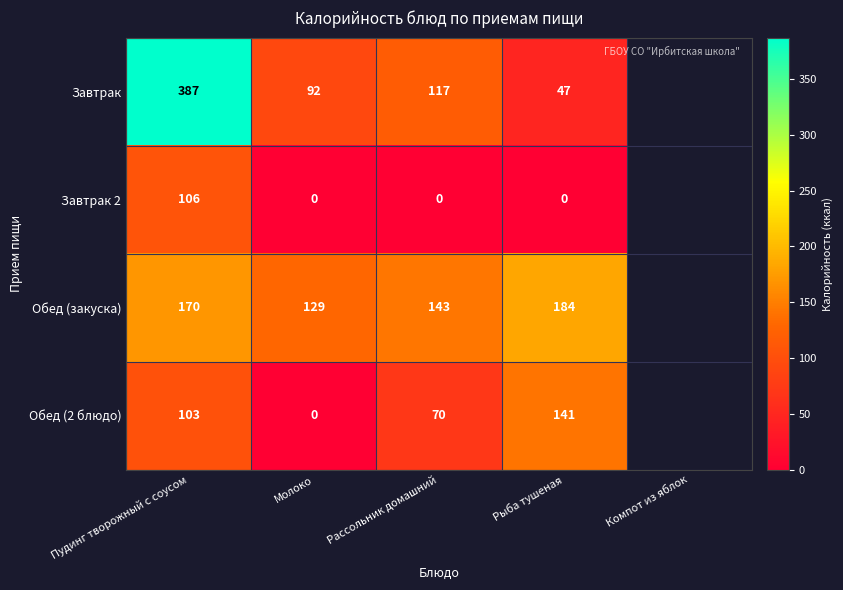

True or false: Завтрак 2 has a value of -40 at Рассольник домашний.

False